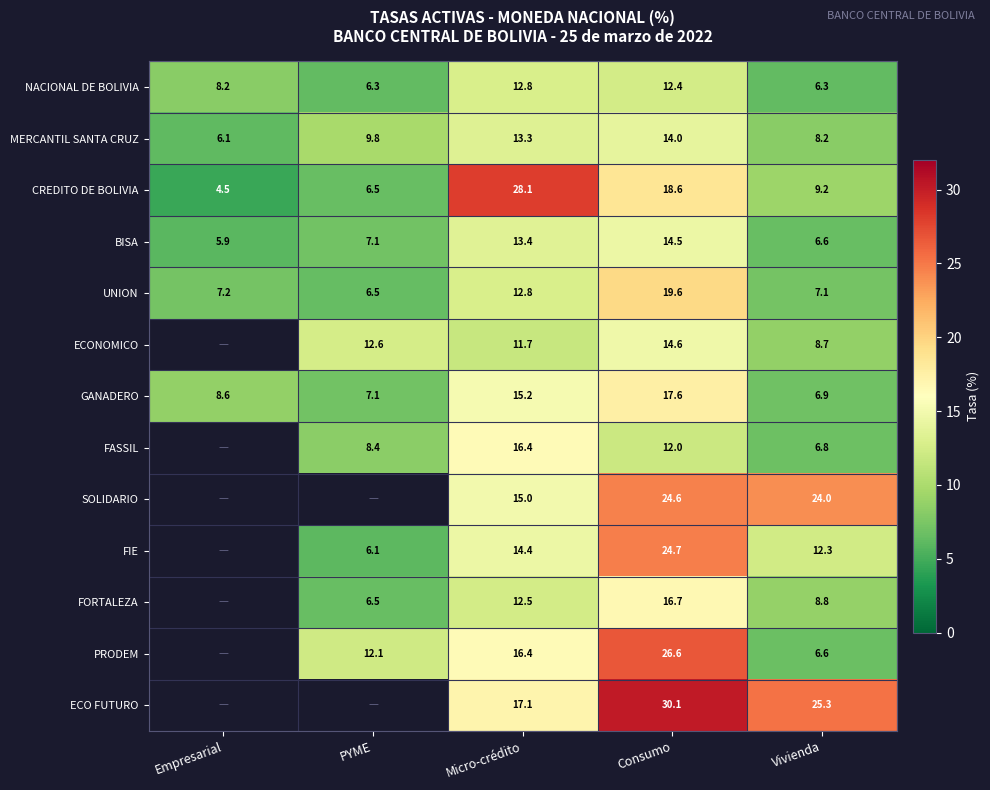

The ECO FUTURO series shows 25.3 at Vivienda. True or false?

True